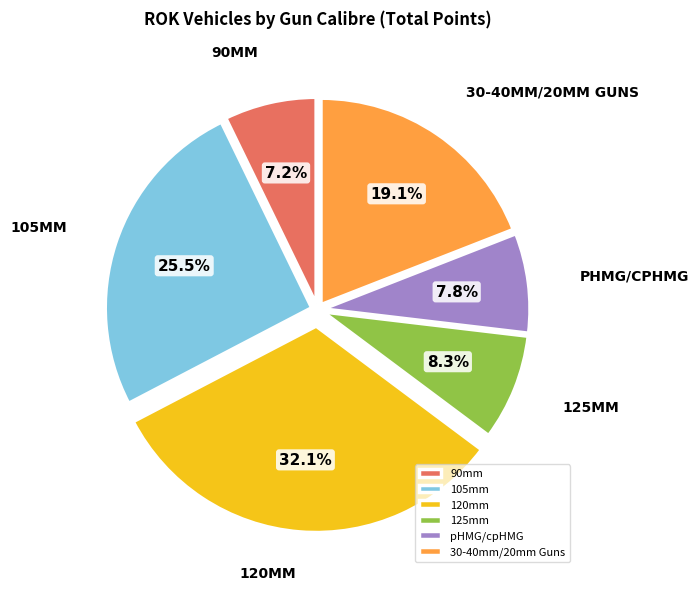

Combined, do 120mm and 105mm account for over 50%?

Yes